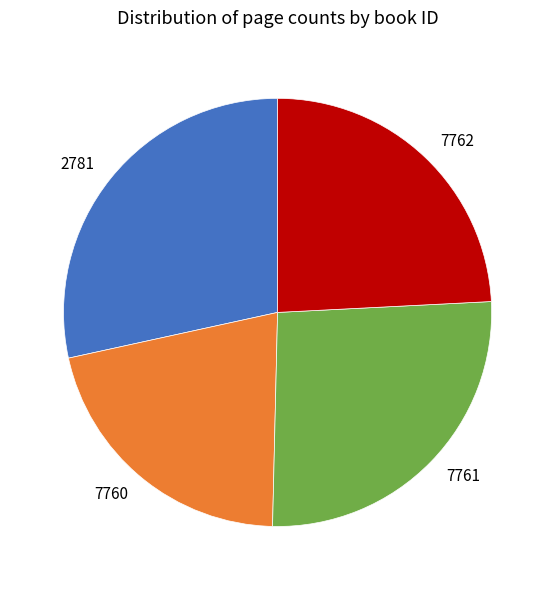

Approximately how many times larger is the value at 7762 compared to 7760?

1.1